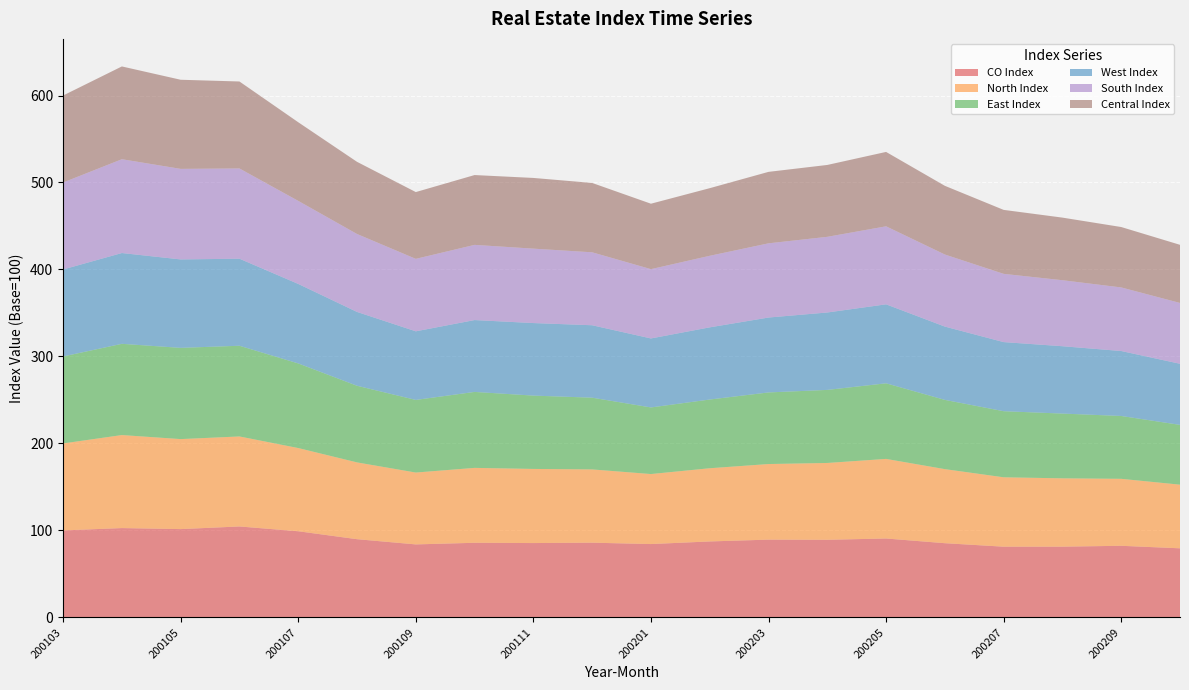

Reading left to right, extract all data points from this chart.

CO Index: 200103=100.0	200104=102.7	200105=101.5	200106=104.5	200107=99.0	200108=89.9	200109=83.9	200110=85.8	200111=85.5	200112=85.9	200201=84.3	200202=87.3	200203=89.4	200204=89.2	200205=90.7	200206=85.3	200207=81.3	200208=81.3	200209=82.3	200210=79.4
North Index: 200103=100.0	200104=106.9	200105=103.5	200106=103.5	200107=95.7	200108=88.3	200109=82.6	200110=86.1	200111=85.2	200112=84.2	200201=80.5	200202=84.1	200203=86.9	200204=88.3	200205=91.5	200206=85.1	200207=79.8	200208=78.6	200209=77.0	200210=73.2
East Index: 200103=100.0	200104=104.9	200105=104.9	200106=104.3	200107=97.3	200108=88.1	200109=83.5	200110=87.3	200111=84.3	200112=82.5	200201=76.6	200202=79.0	200203=82.3	200204=84.0	200205=86.9	200206=79.6	200207=76.0	200208=74.5	200209=72.3	200210=68.8
West Index: 200103=100.0	200104=104.4	200105=101.7	200106=100.1	200107=91.4	200108=84.9	200109=78.9	200110=82.6	200111=83.4	200112=83.3	200201=79.3	200202=83.0	200203=86.1	200204=89.0	200205=90.8	200206=84.3	200207=79.4	200208=77.4	200209=74.7	200210=70.2
South Index: 200103=100.0	200104=107.8	200105=104.1	200106=103.8	200107=95.5	200108=89.6	200109=83.3	200110=86.4	200111=85.6	200112=83.9	200201=79.7	200202=82.3	200203=85.3	200204=87.0	200205=89.7	200206=82.9	200207=78.5	200208=75.9	200209=73.1	200210=69.9
Central Index: 200103=100.0	200104=106.7	200105=102.5	200106=100.0	200107=90.4	200108=83.0	200109=76.8	200110=80.3	200111=81.3	200112=79.7	200201=75.2	200202=77.7	200203=82.2	200204=82.6	200205=85.5	200206=79.0	200207=73.6	200208=72.0	200209=69.5	200210=66.8